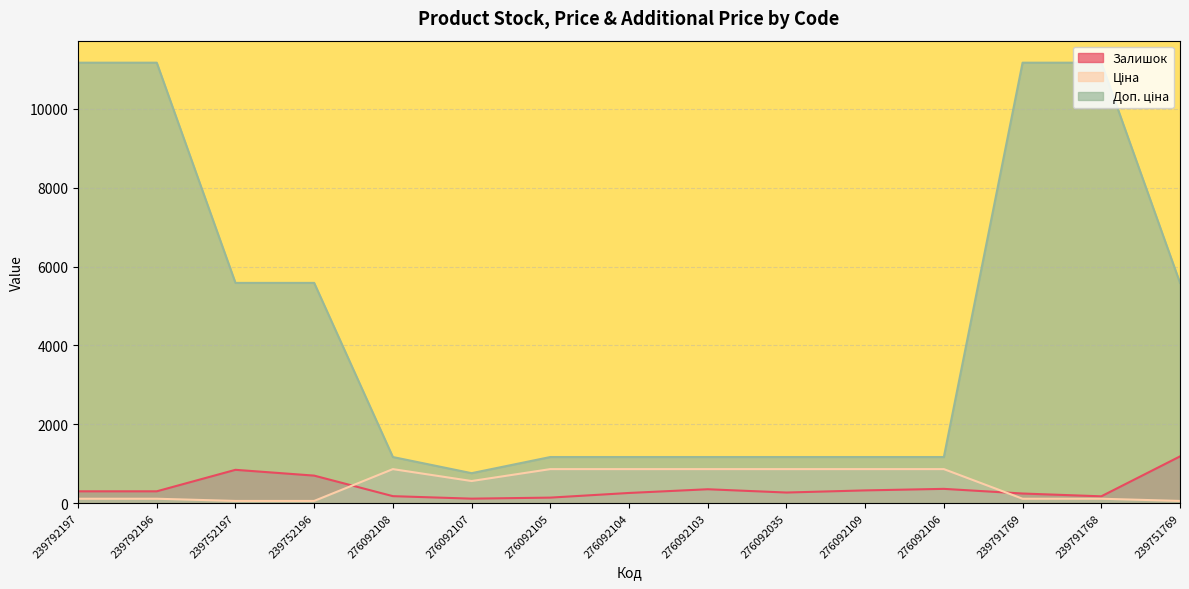

How many lines are shown in the chart?

3